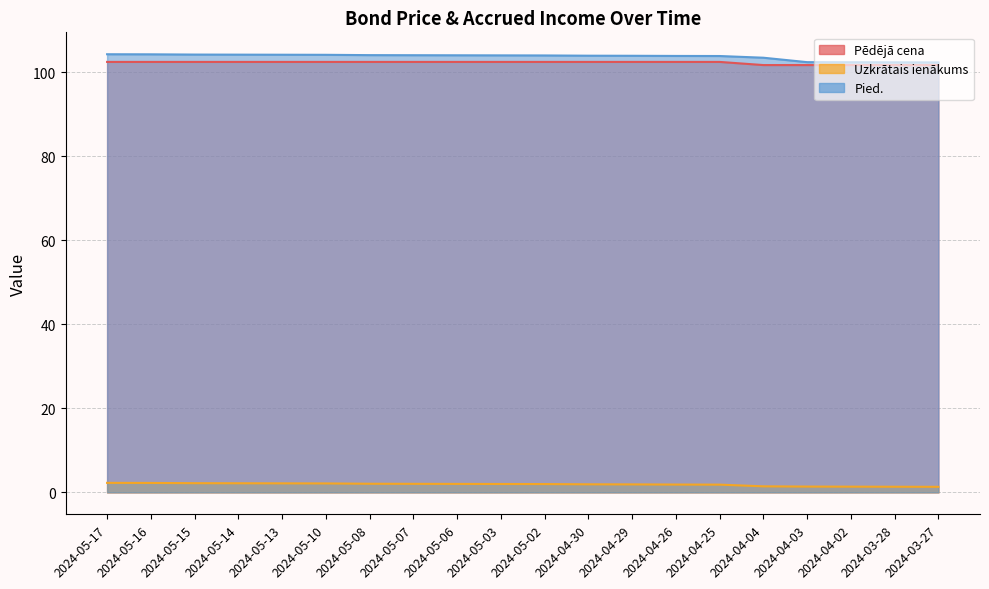

What is the lowest value of the Pēdējā cena series?

101.7